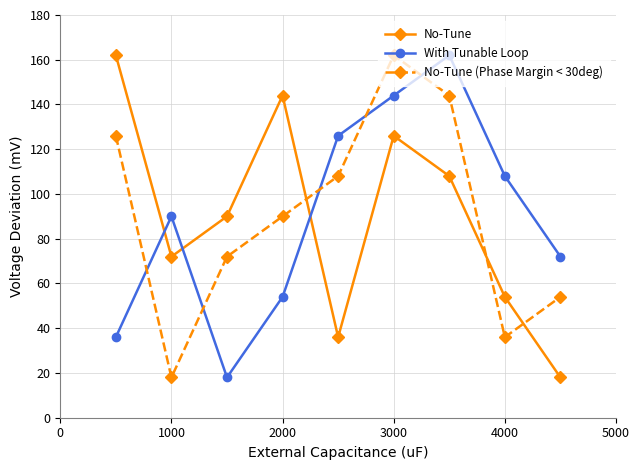

Count the No-Tune values in the range 54 to 126.

5